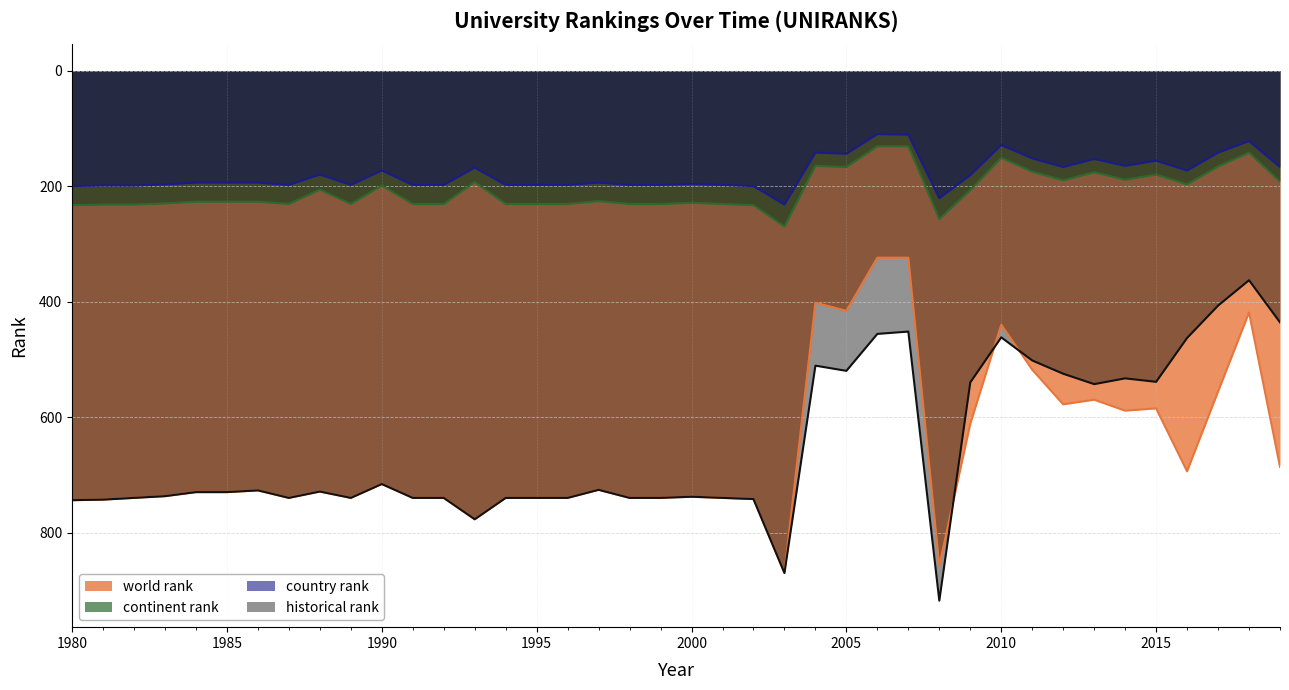

How many lines are shown in the chart?

4